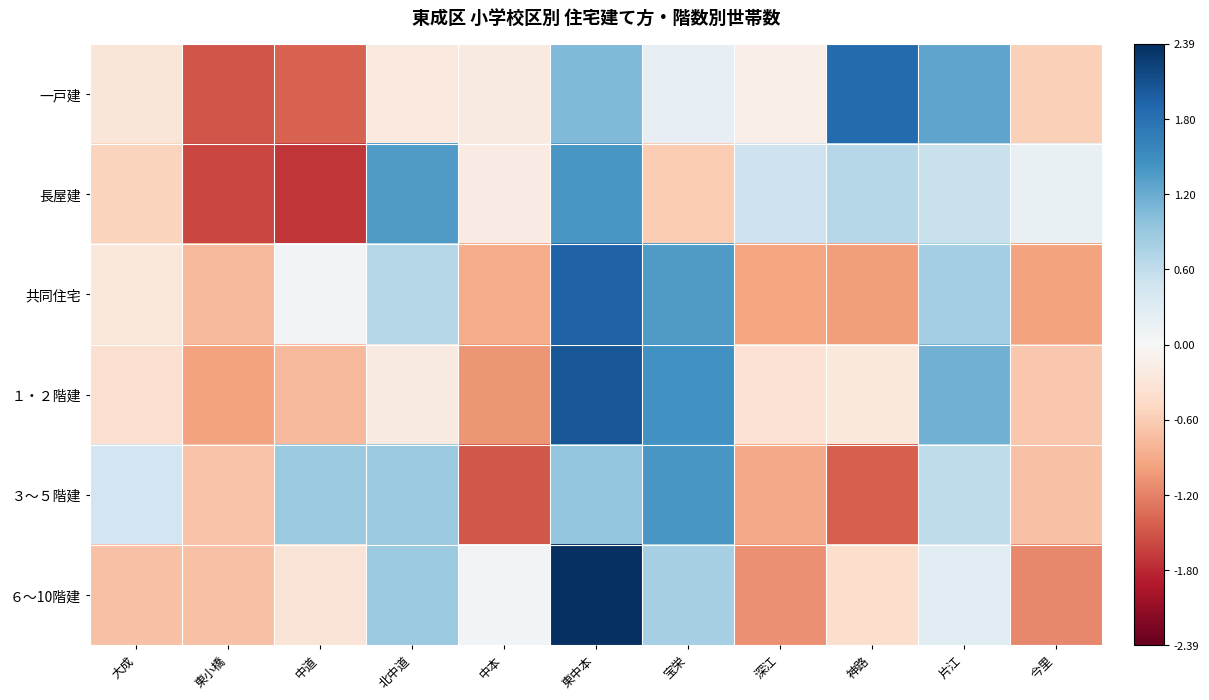

Rank the series by their maximum value, from highest to lowest.

６～10階建, １・２階建, 共同住宅, 一戸建, ３～５階建, 長屋建